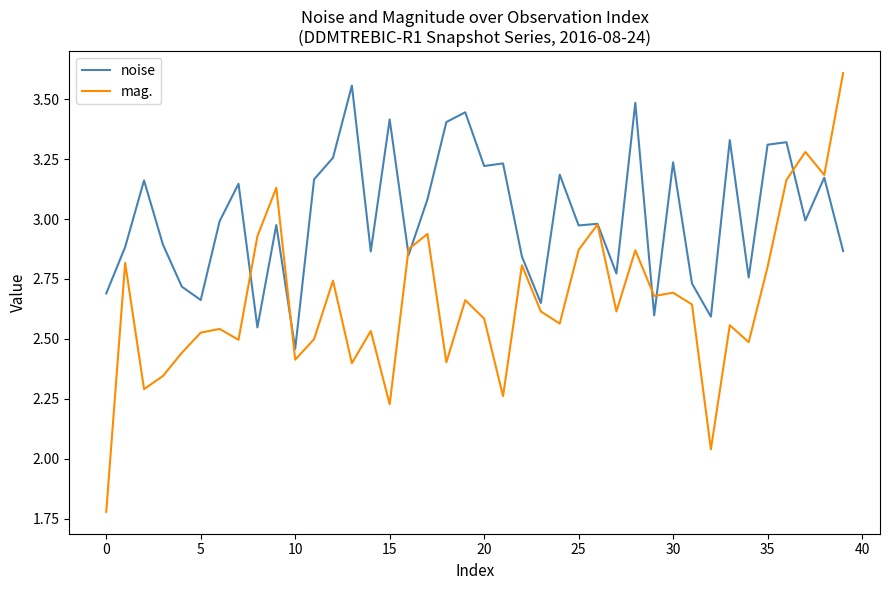

List the series in order of their overall mean, highest first.

noise, mag.